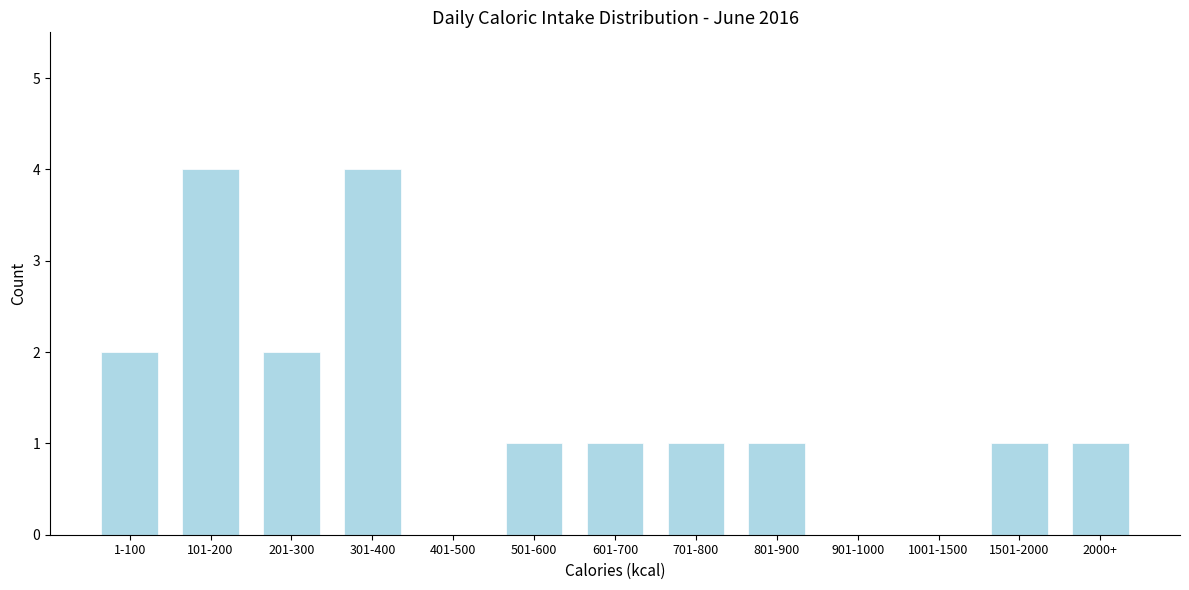

Reading left to right, extract all data points from this chart.

1-100=2	101-200=4	201-300=2	301-400=4	401-500=0	501-600=1	601-700=1	701-800=1	801-900=1	901-1000=0	1001-1500=0	1501-2000=1	2000+=1